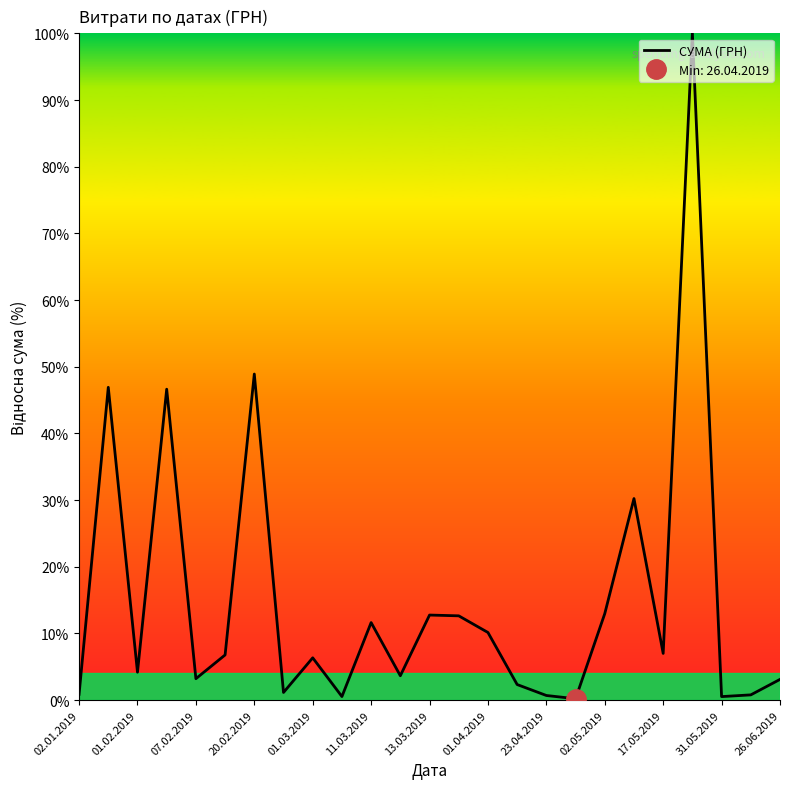

True or false: СУМА (ГРН) has a value of 19.7 at 11.03.2019.

False